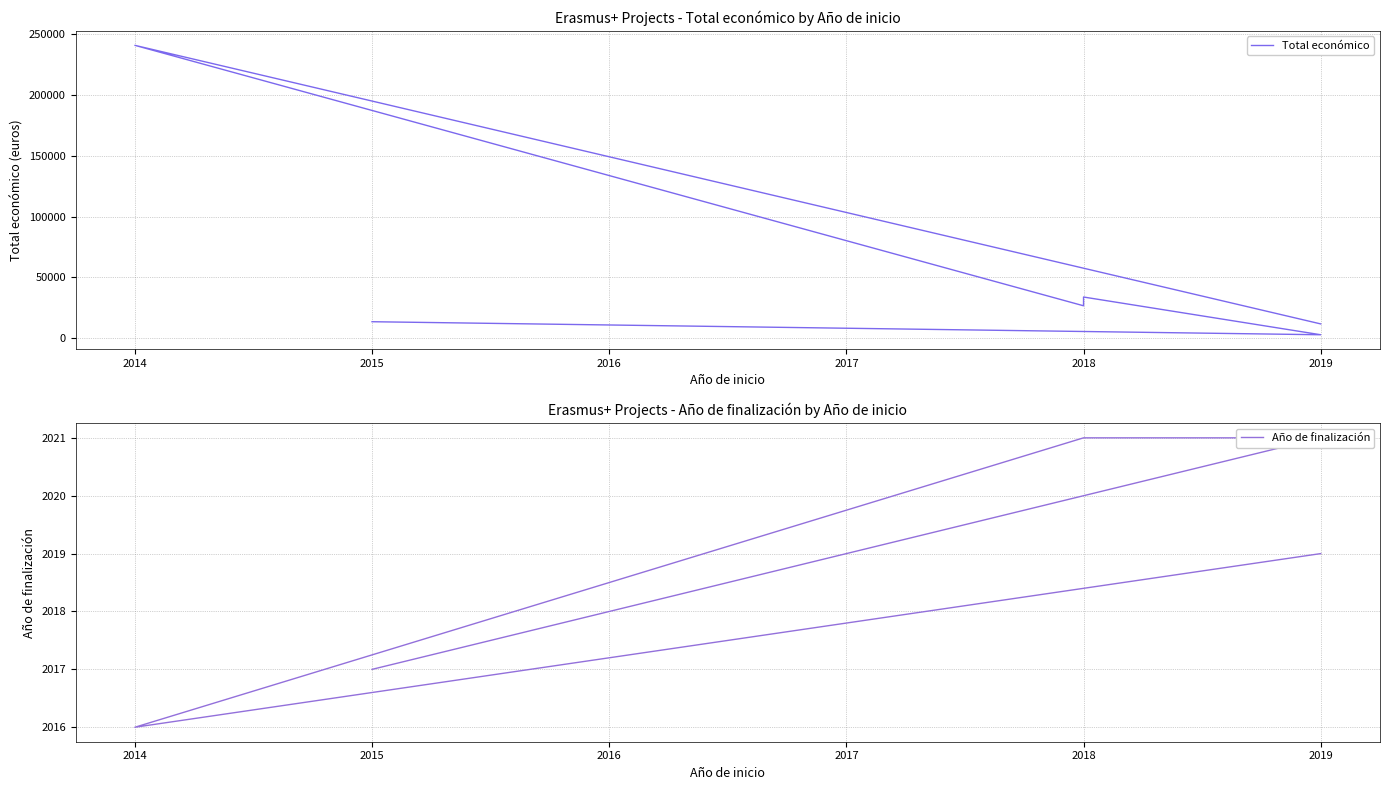

True or false: Año de finalización and Total económico intersect in this chart.

False